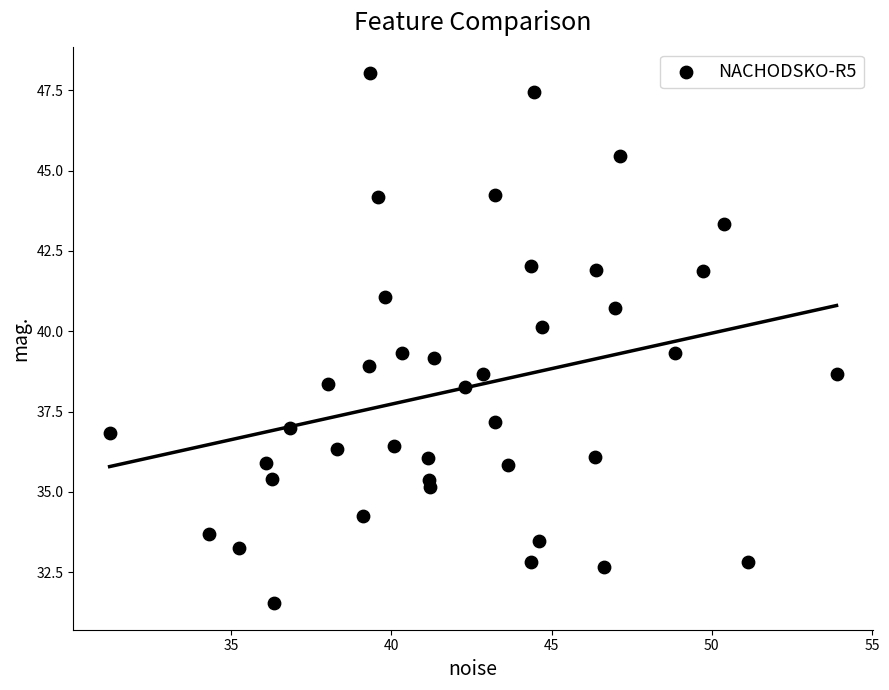

What is the range of X values (max minus min)?

22.7